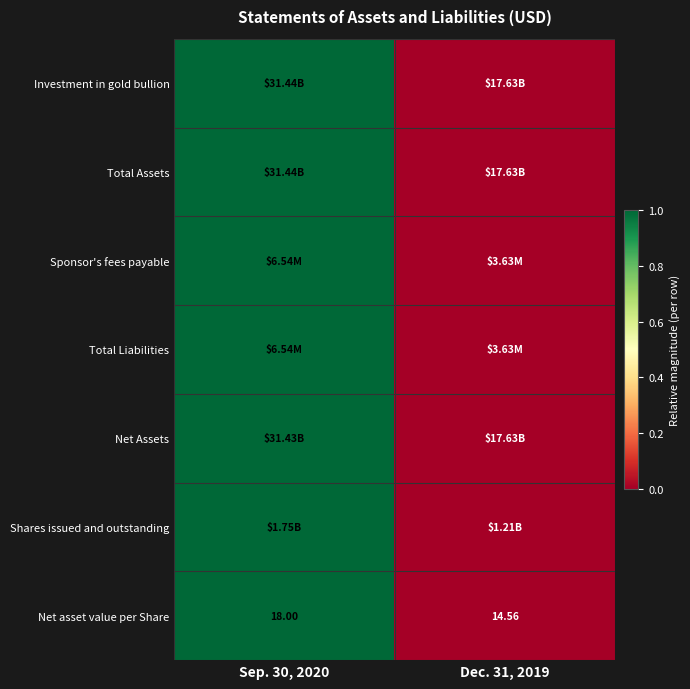

At how many categories does at least one series exceed 0?

1